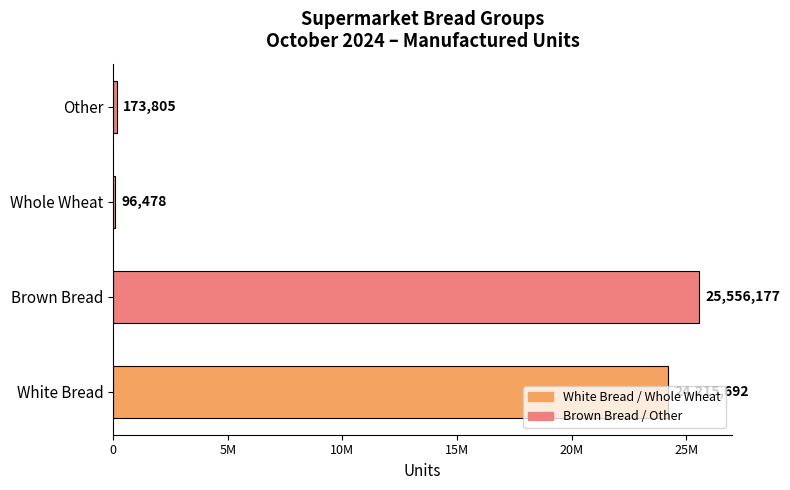

Does the chart contain any negative values?

No